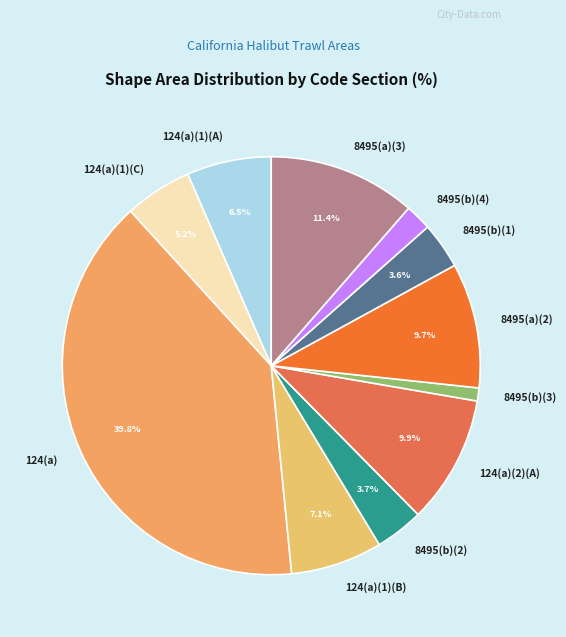

Which has a higher value, 8495(a)(3) or 124(a)(2)(A)?

8495(a)(3)